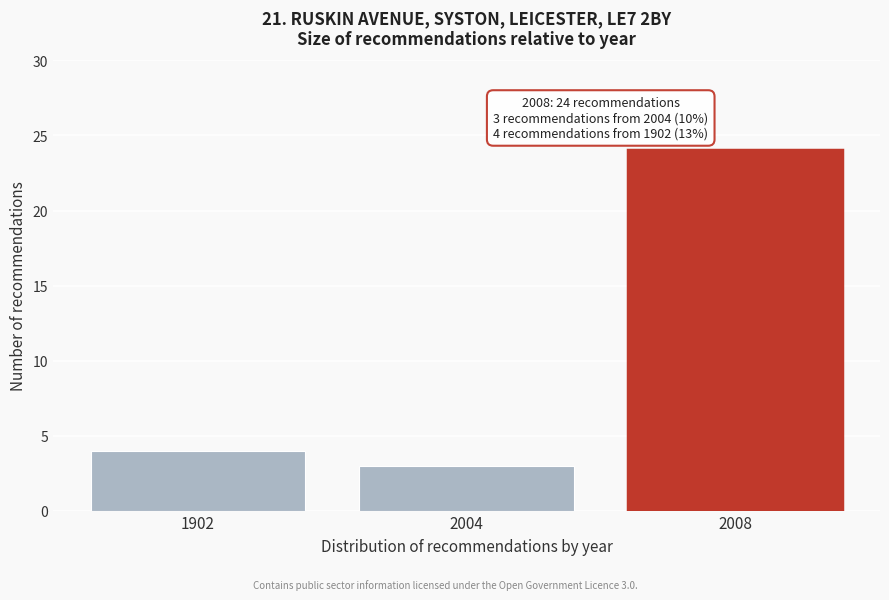

Reading left to right, transcribe all the data shown in this chart.

4	3	24